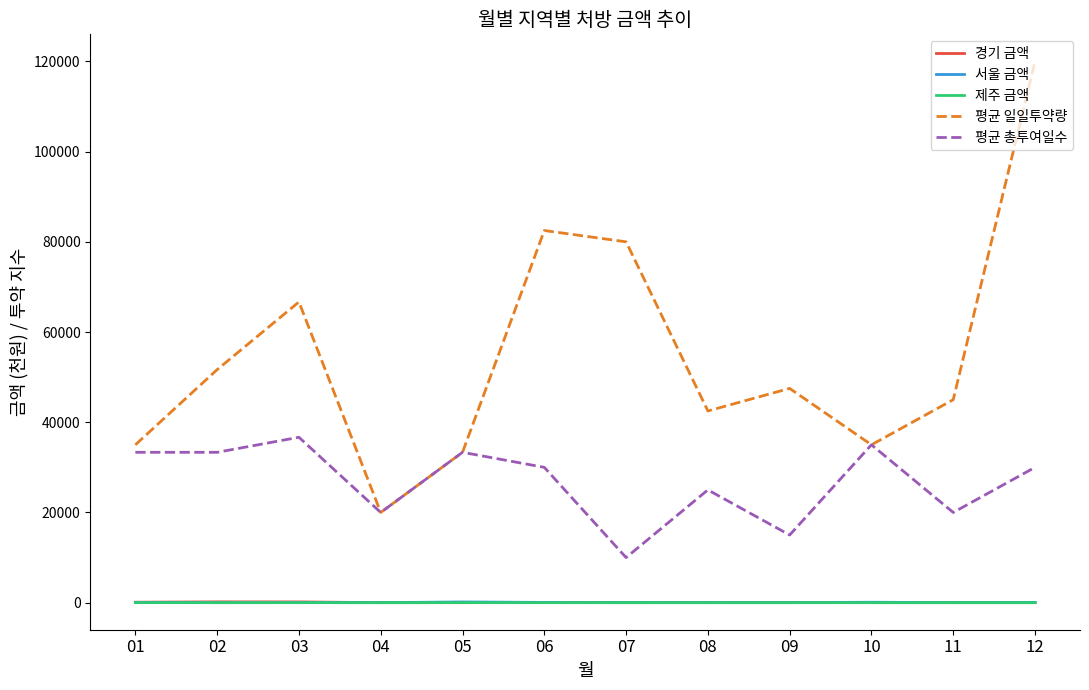

What is the difference between the second highest and second lowest values in the 경기 금액 series?

164.2